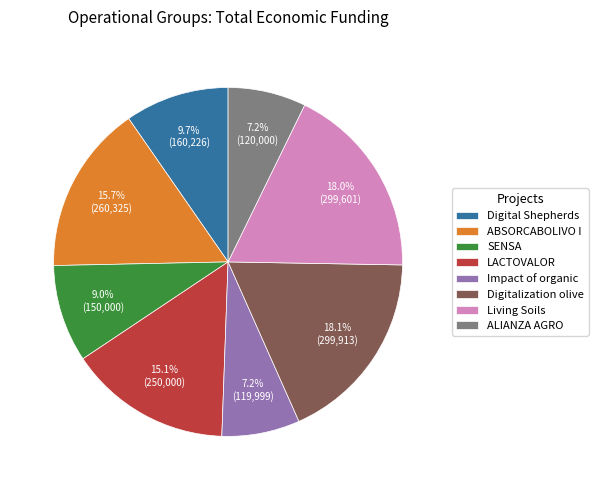

Count the number of slices in the pie.

8